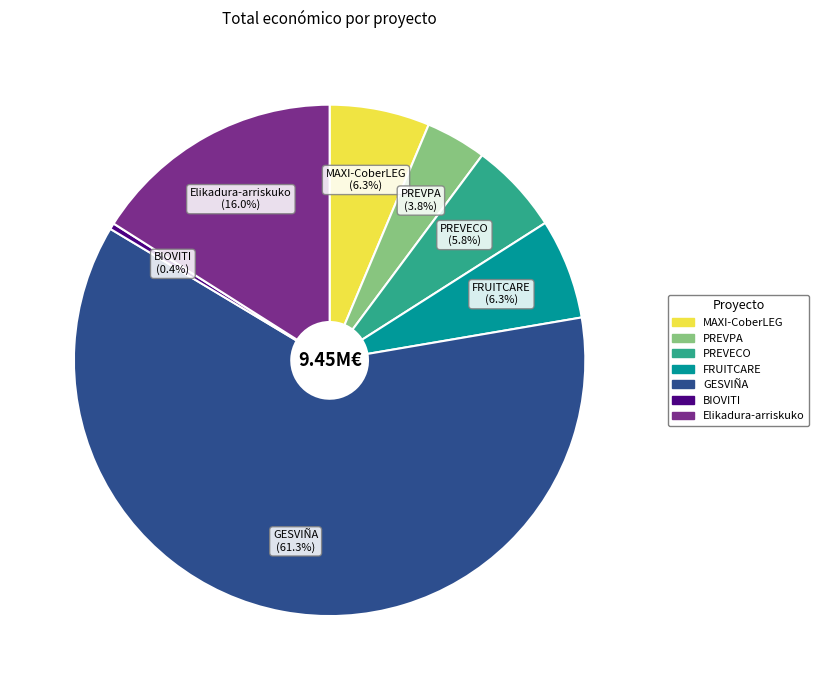

Approximately how many times larger is the value at PREVPA compared to GESVIÑA?

0.1